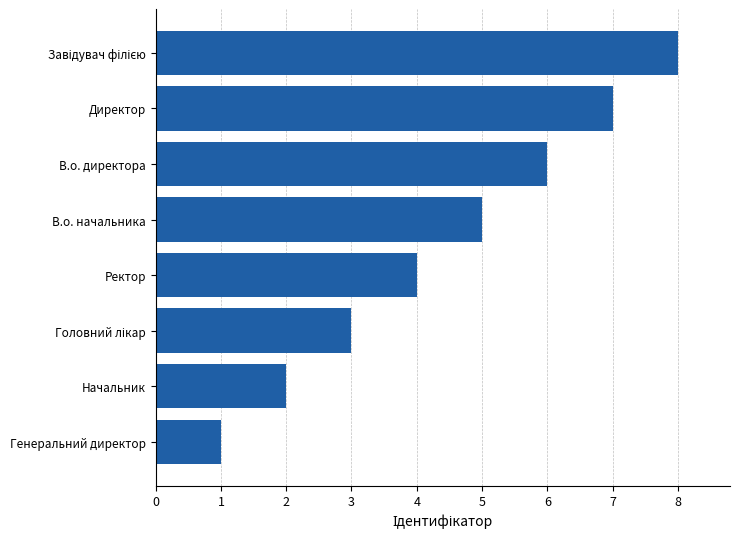

What is the change in value from В.о. начальника to Директор?

+2